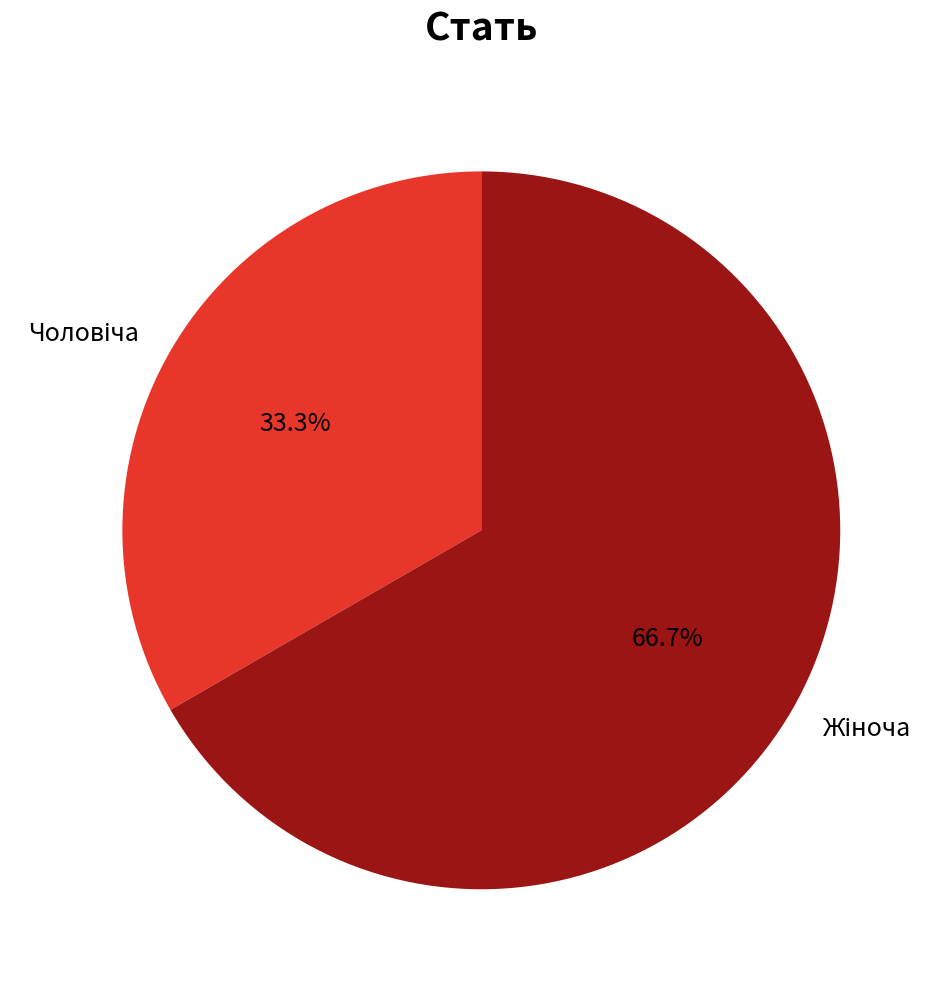

Is there a majority slice in this chart?

Yes